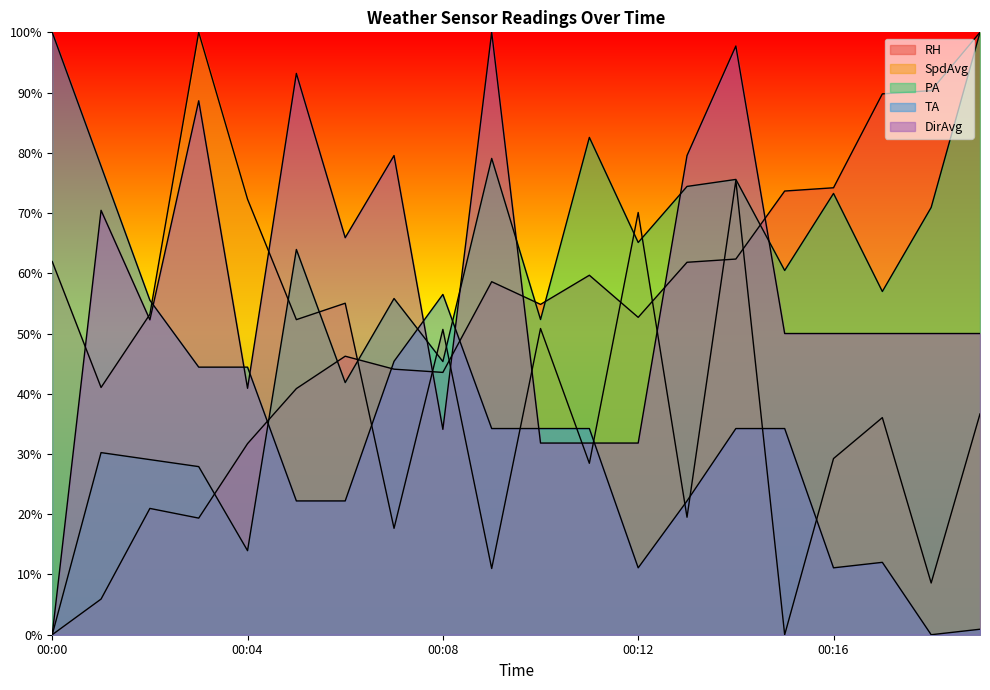

True or false: PA has more than 0 interior local peaks.

True